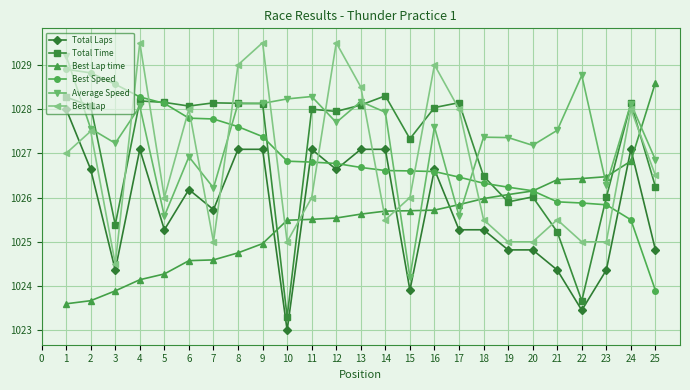

At which category does Average Speed reach its first local valley?

3